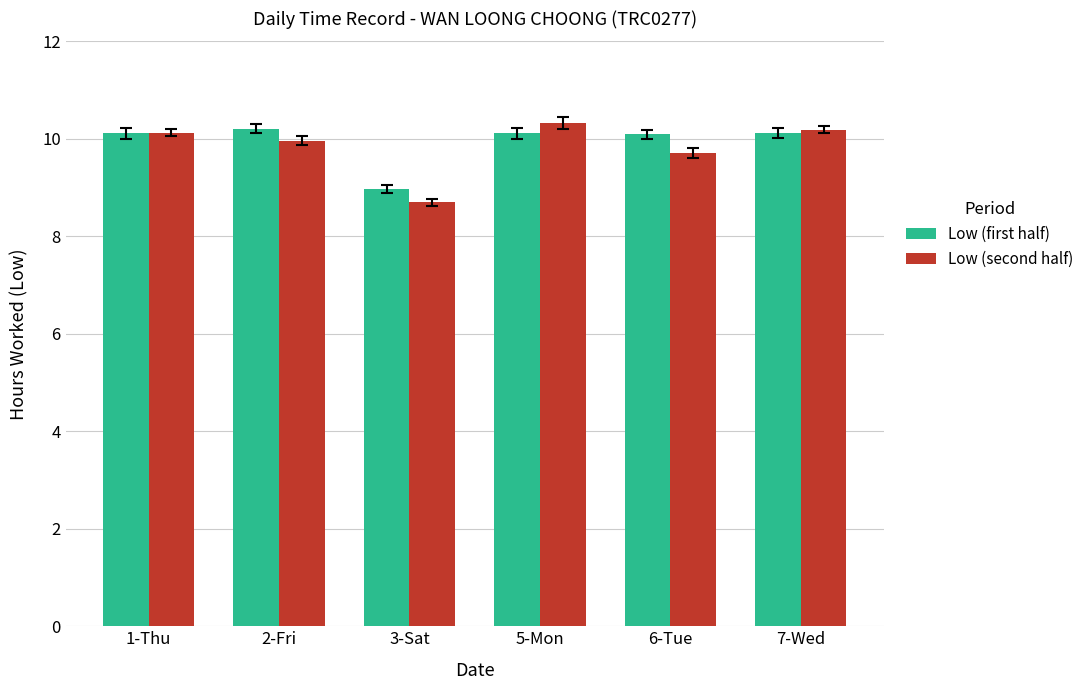

Is it true that Low (first half) equals 16.7 at 1-Thu?

False